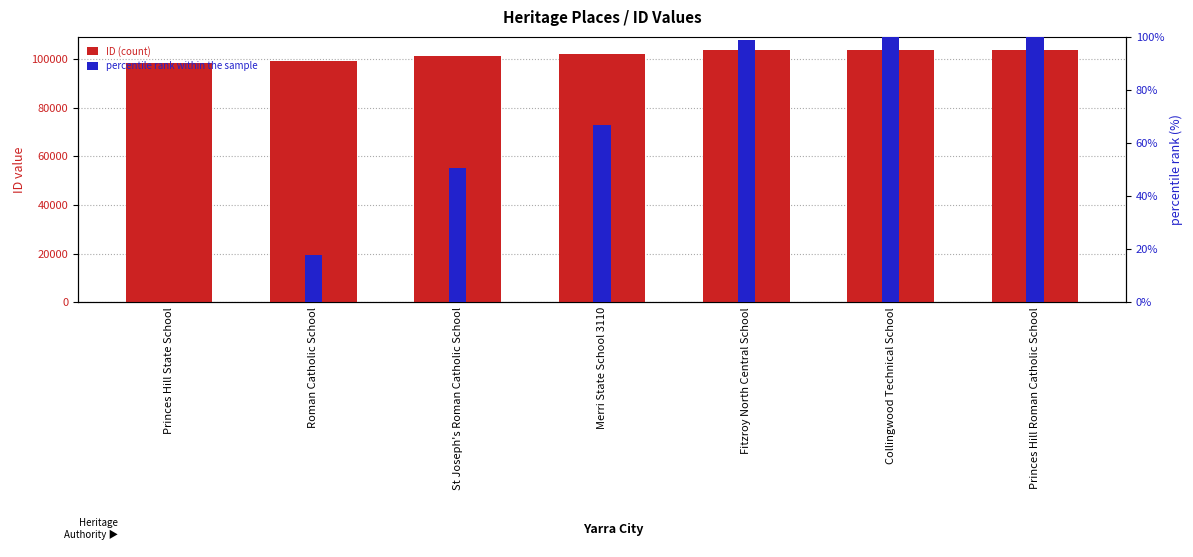

Where is percentile rank within the sample nearest to the value 50?

St Joseph's Roman Catholic School